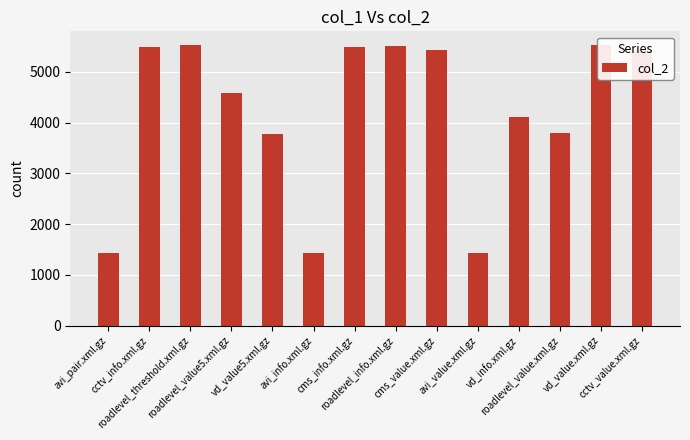

True or false: the data shows 4117 at vd_info.xml.gz.

True